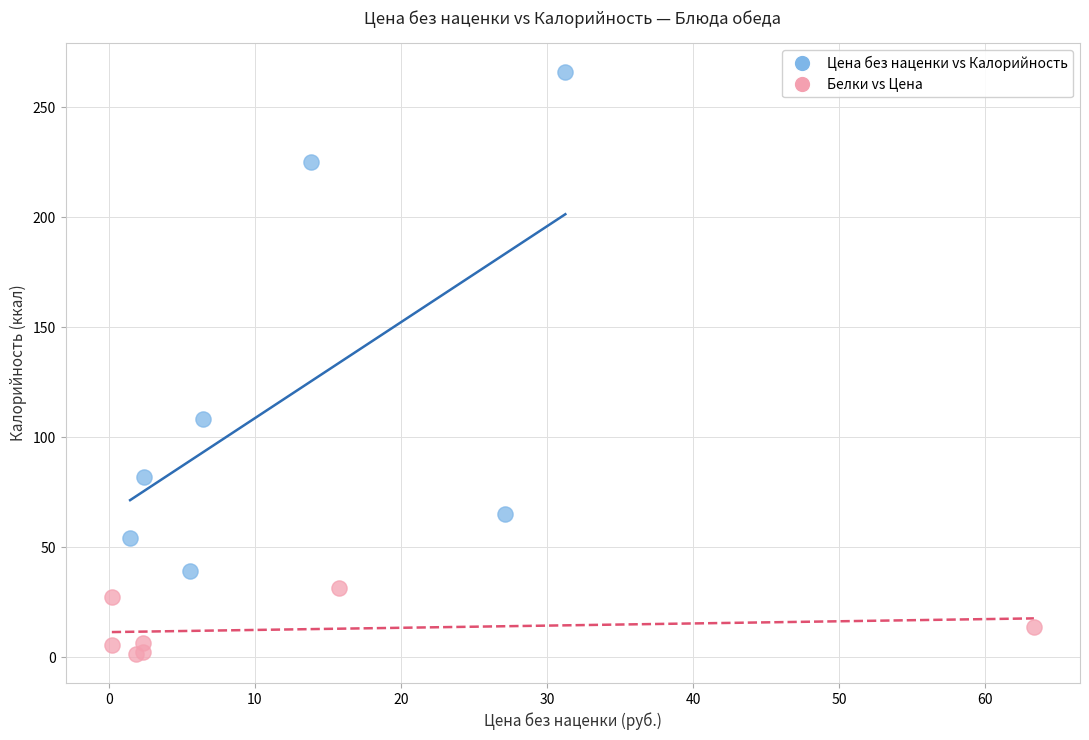

Which series reaches the minimum Y coordinate?

Белки vs Цена